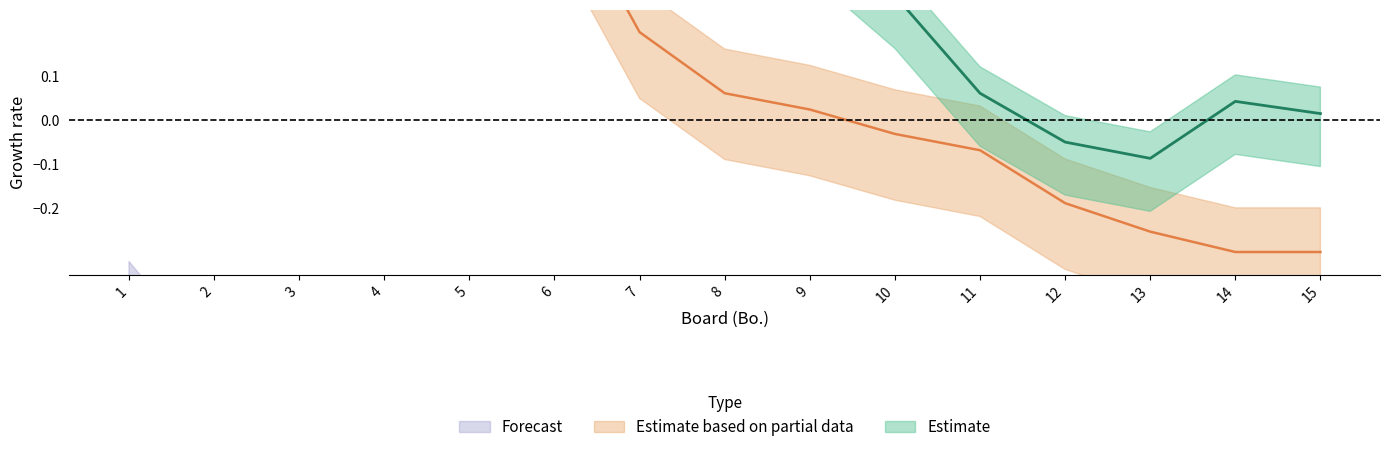

Rank the series by their average value, from highest to lowest.

Estimate, Estimate based on partial data, Forecast